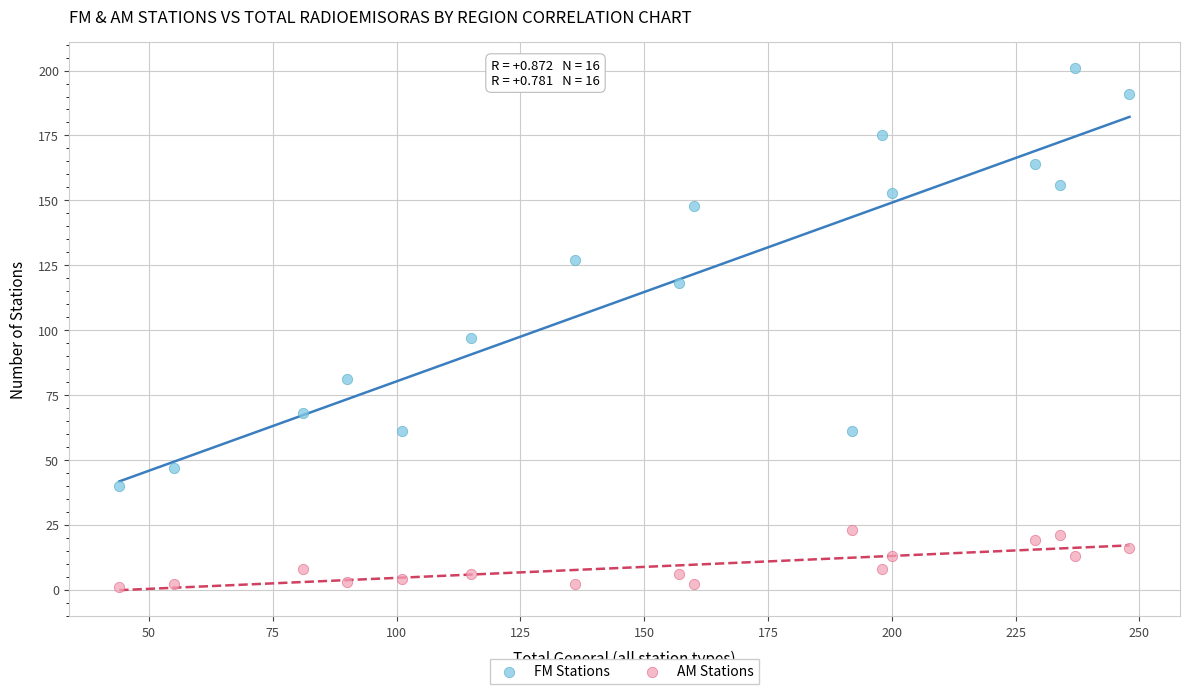

Which series has the widest spread of Y values?

FM Stations